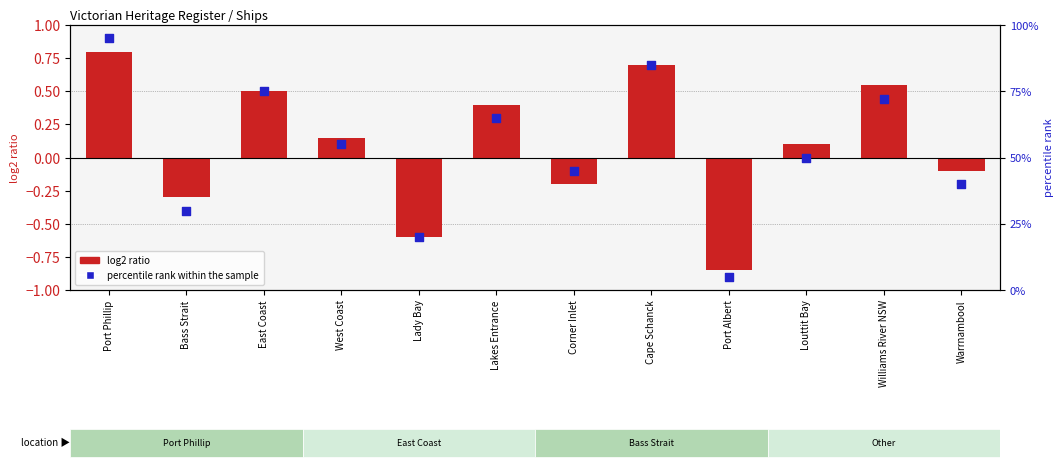

Is the value of percentile rank within the sample at Corner Inlet greater than the value of log2 ratio at Williams River NSW?

Yes